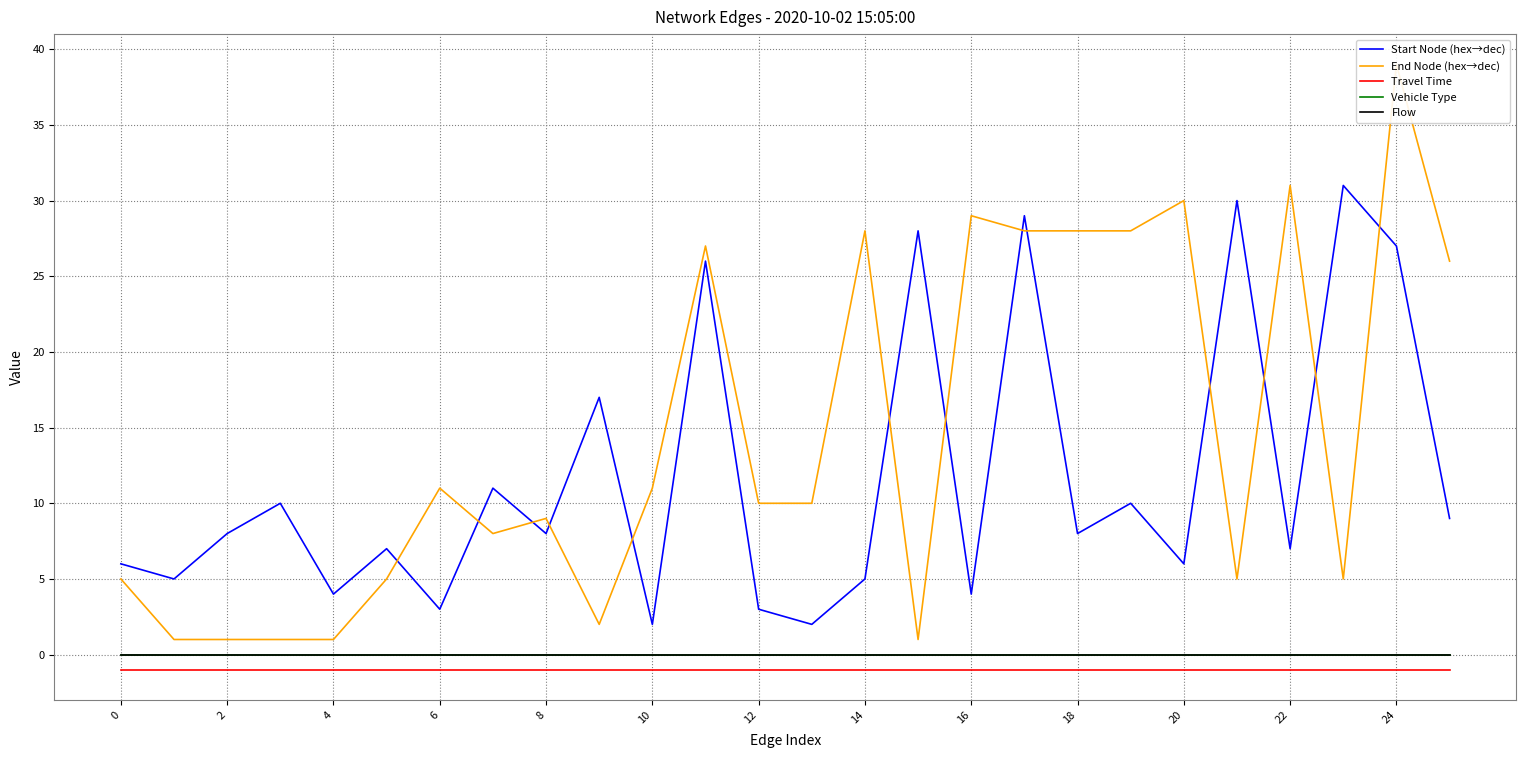

What is the label of the 12th point from the right?

14